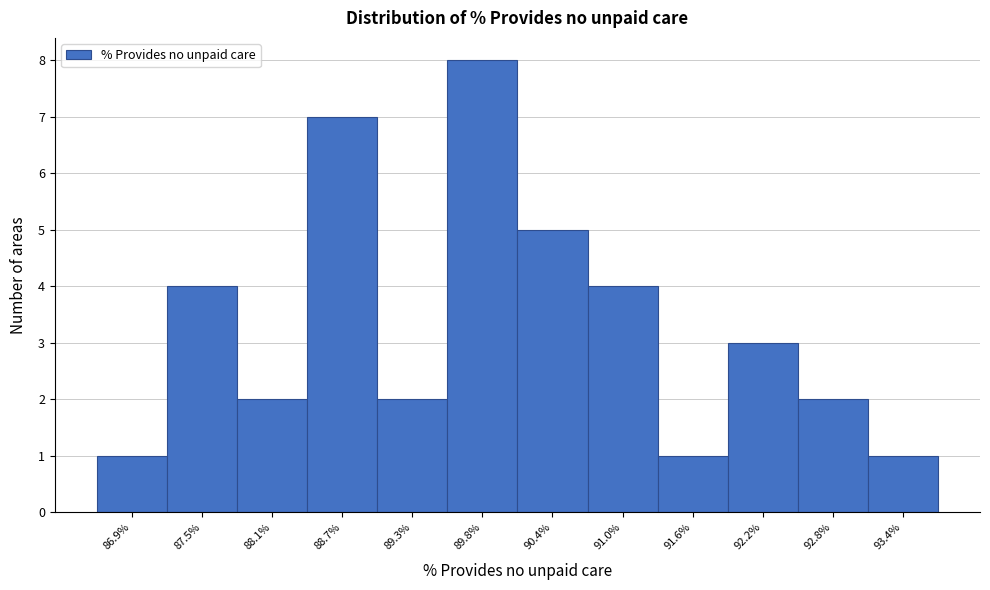

Reading left to right, transcribe all the data shown in this chart.

1	4	2	7	2	8	5	4	1	3	2	1